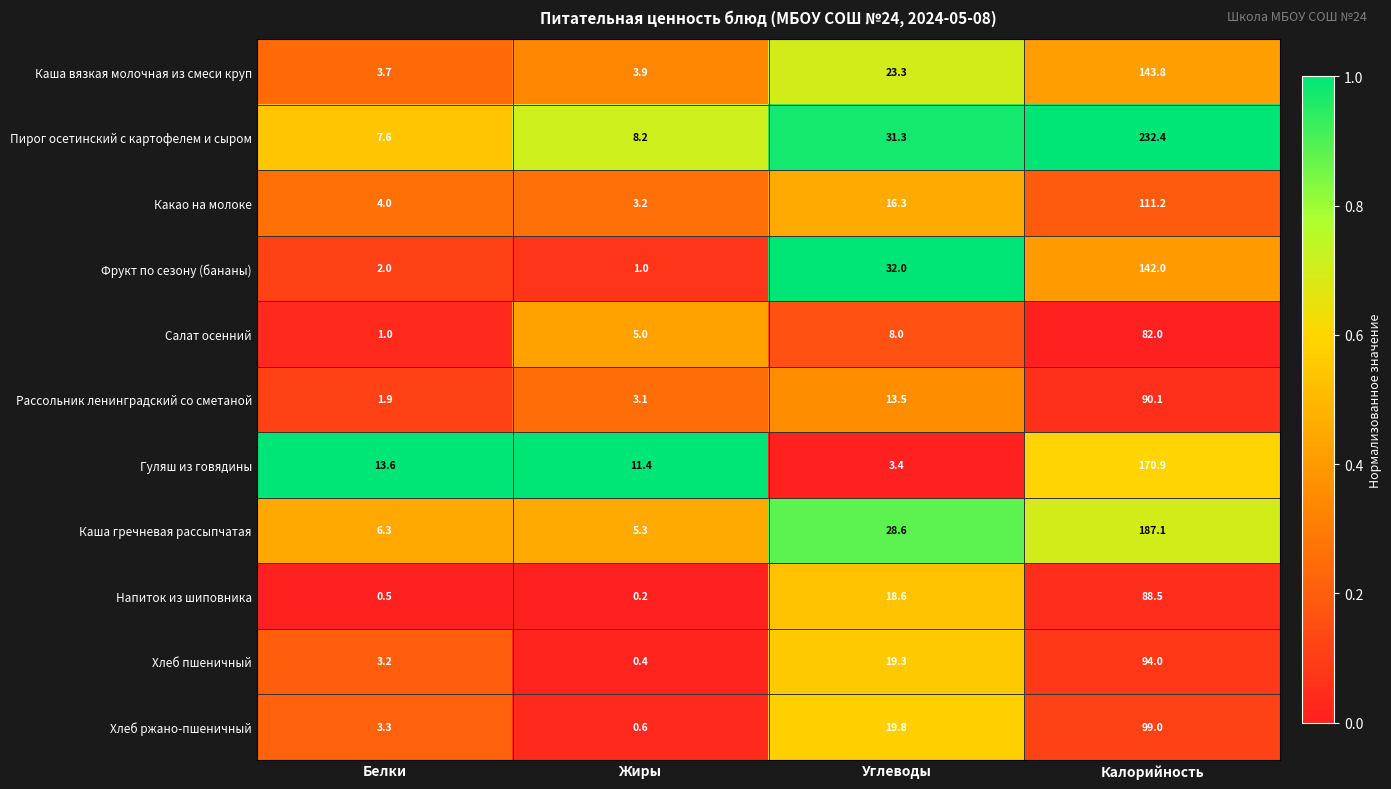

At which label is Гуляш из говядины closest to 87?

Белки